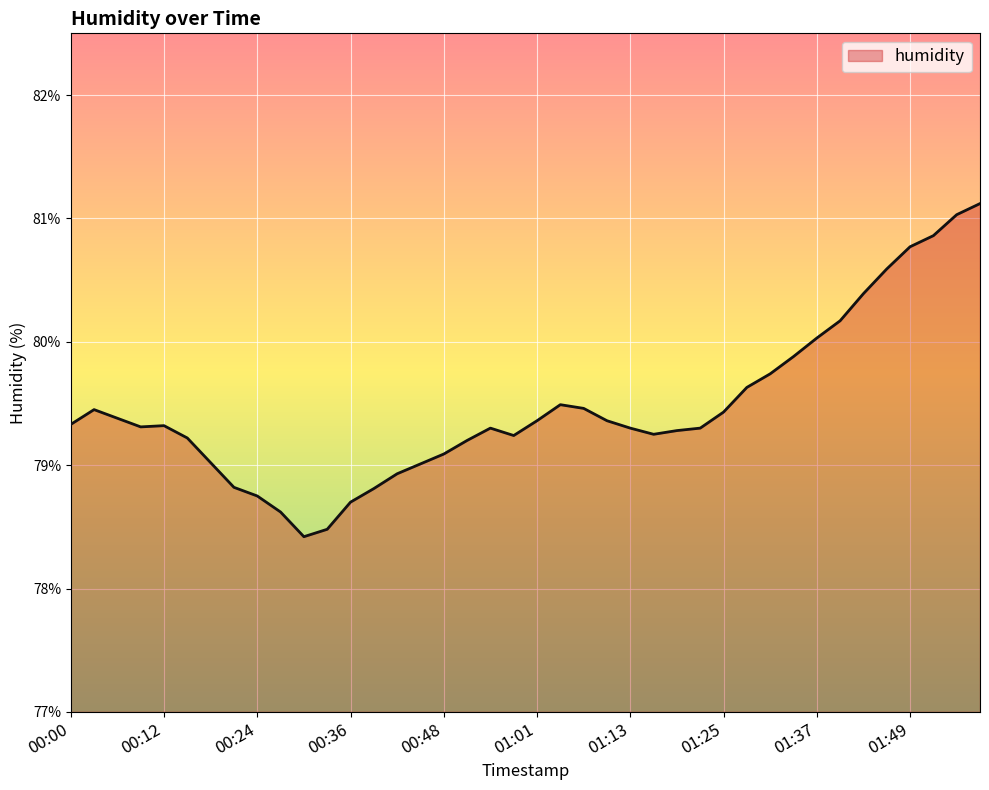

What is the greatest value displayed?

81.1